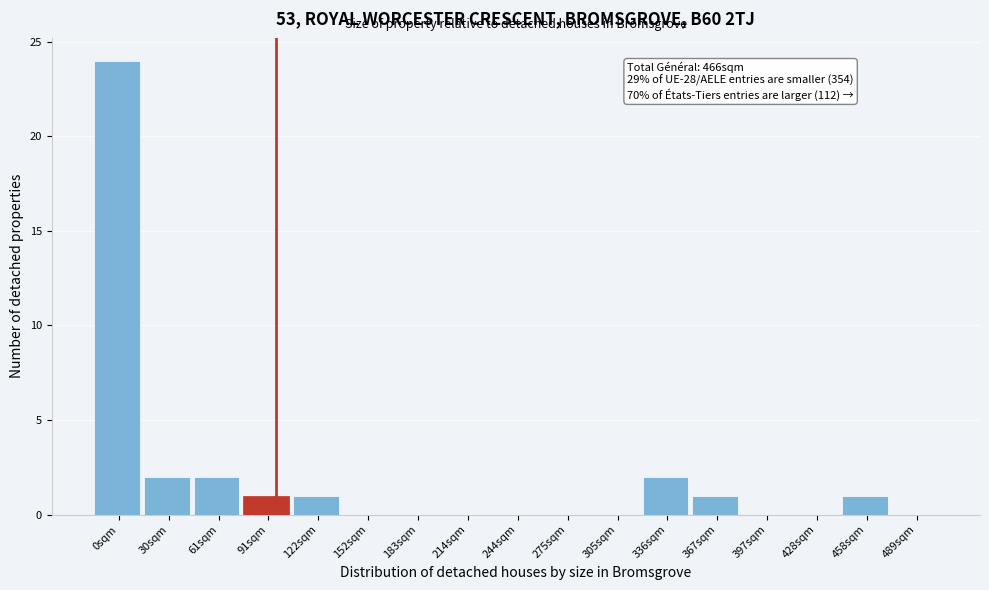

Reading left to right, list all the values displayed in this chart.

0sqm=24	30sqm=2	61sqm=2	91sqm=1	122sqm=1	152sqm=0	183sqm=0	214sqm=0	244sqm=0	275sqm=0	305sqm=0	336sqm=2	367sqm=1	397sqm=0	428sqm=0	458sqm=1	489sqm=0